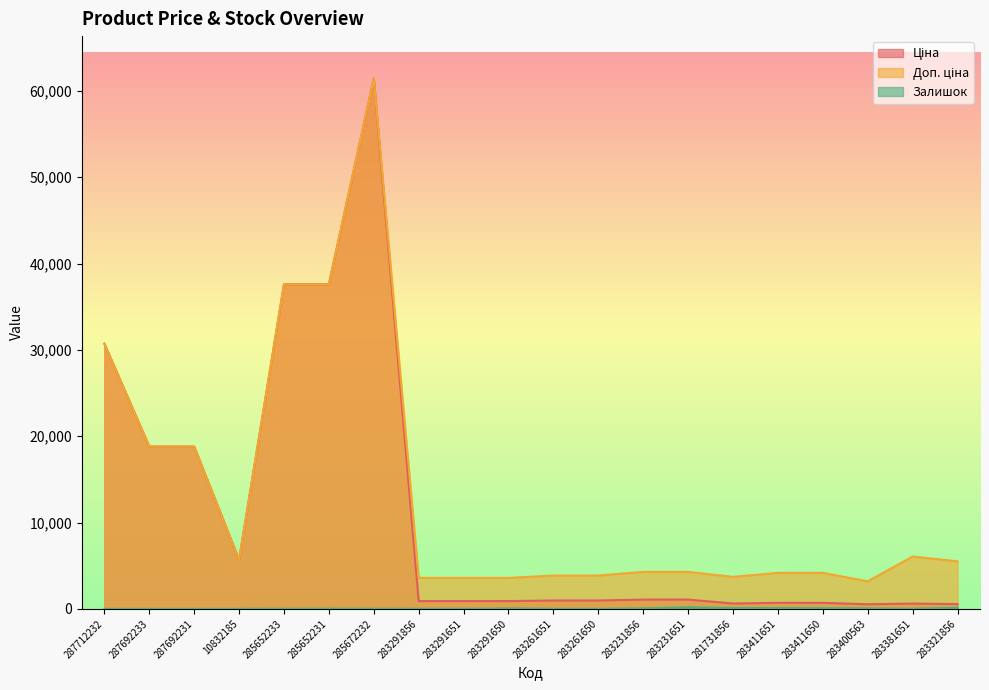

How many lines are shown in the chart?

3